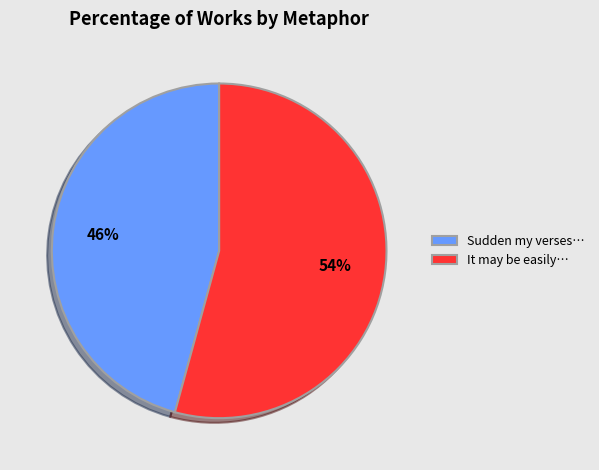

Do Sudden my verses… and It may be easily… together represent more than half of the pie?

Yes